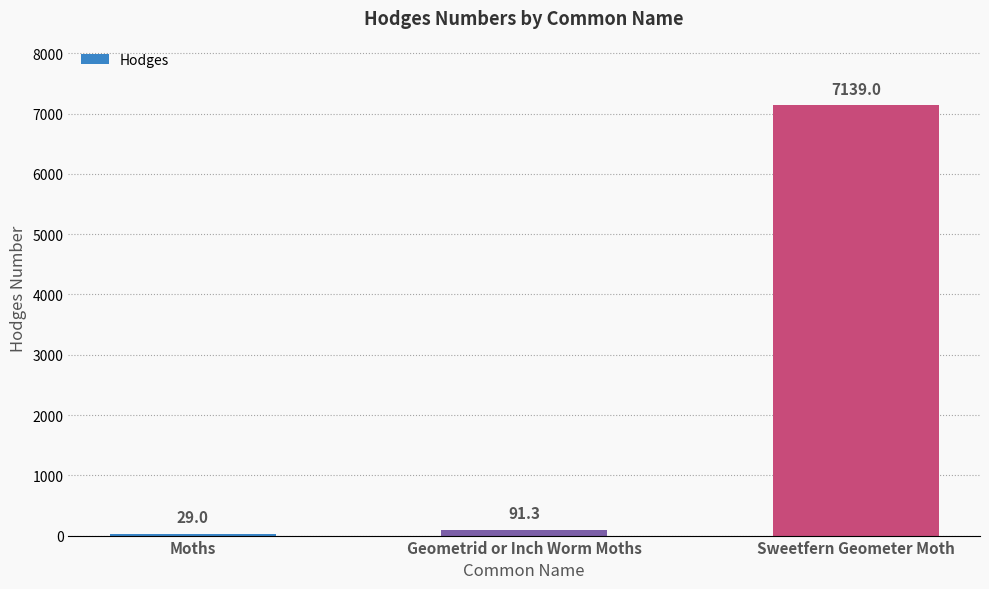

Where does the data first go above 91?

Geometrid or Inch Worm Moths